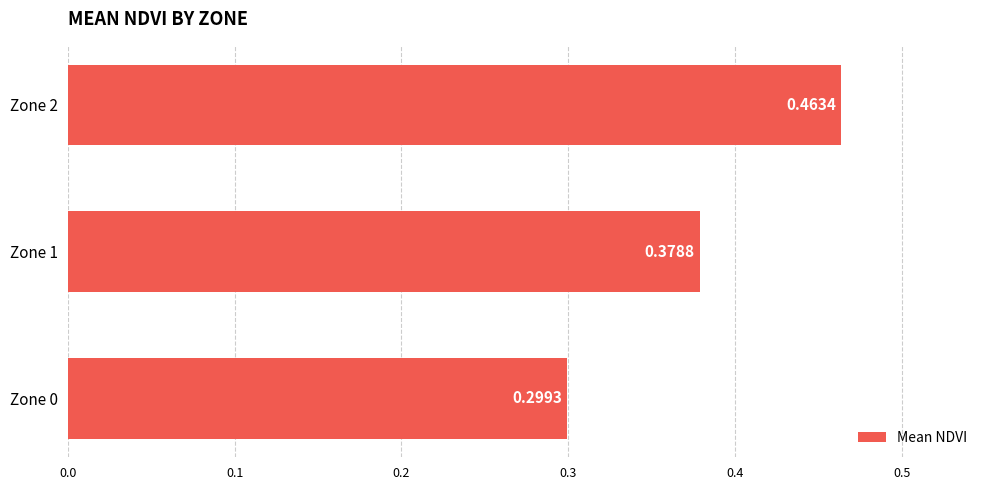

What is the change in value from Zone 1 to Zone 2?

+0.1